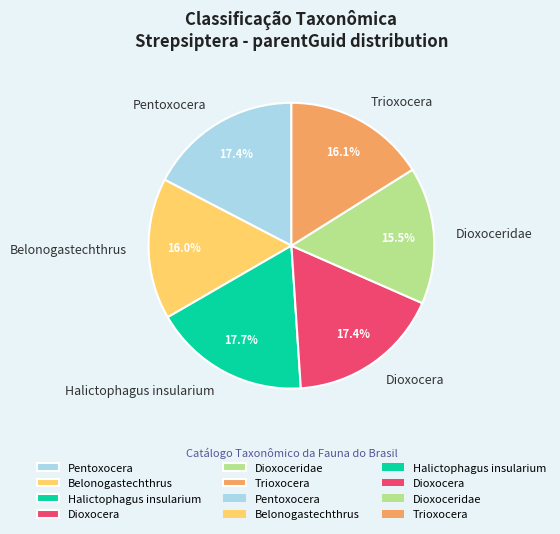

To the nearest percent, what is the difference between the largest and smallest slice percentages?

2%